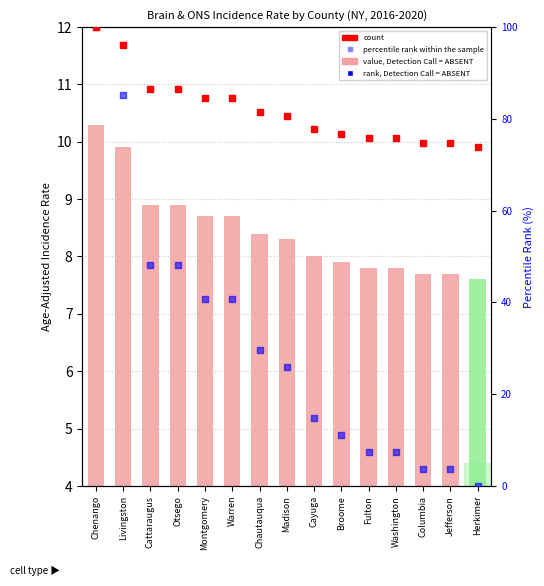

At how many categories does at least one series exceed 51?

15